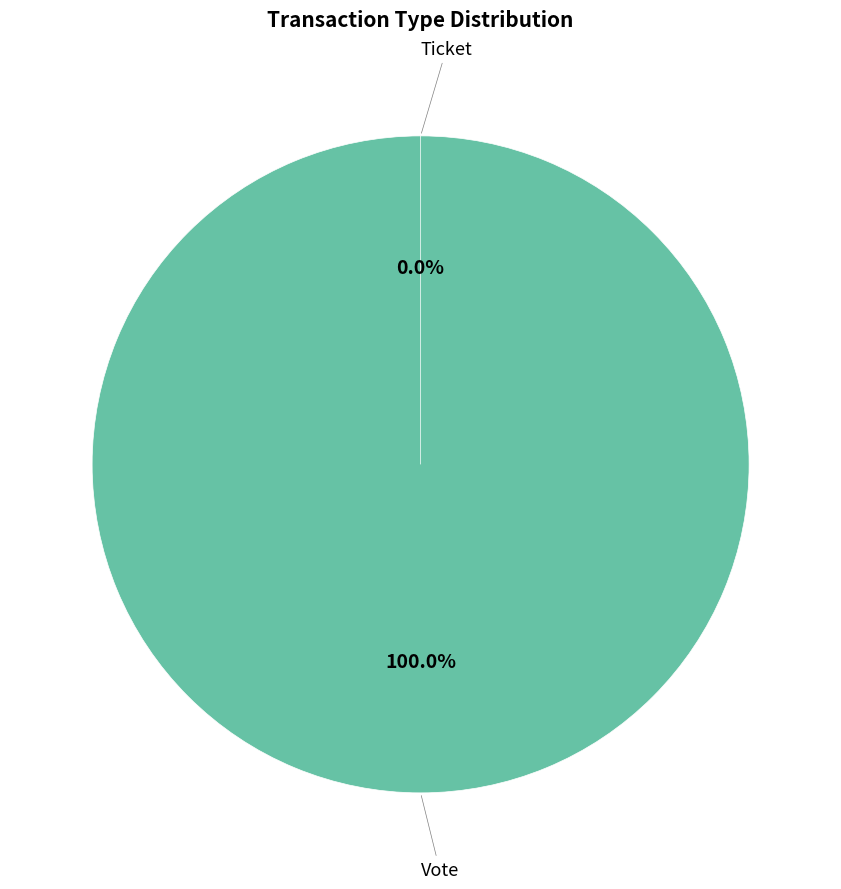

What is the change in value from Vote to Ticket?

-1